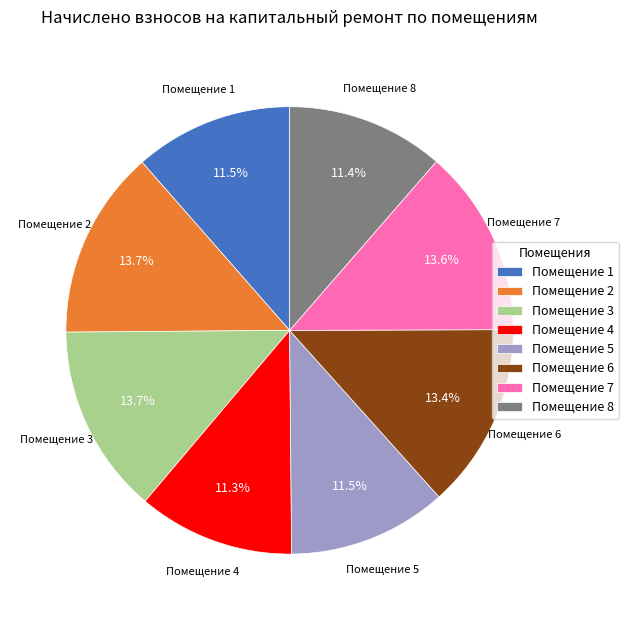

How many slices are in this pie chart?

8